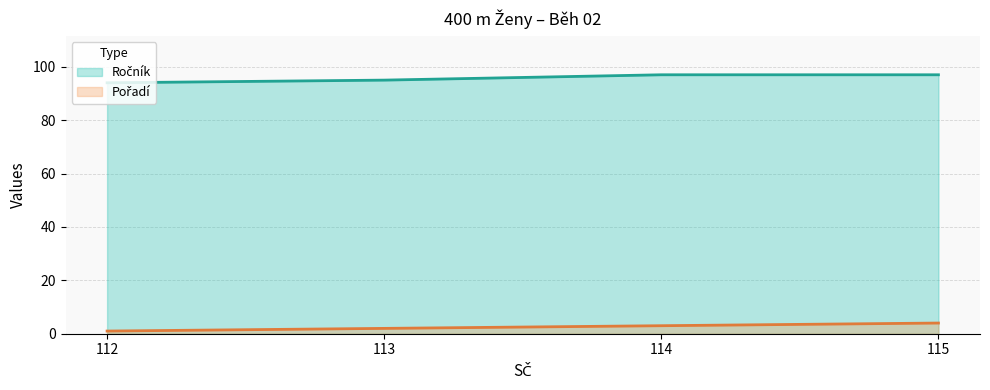

Between 113 and 114, which is larger?

114